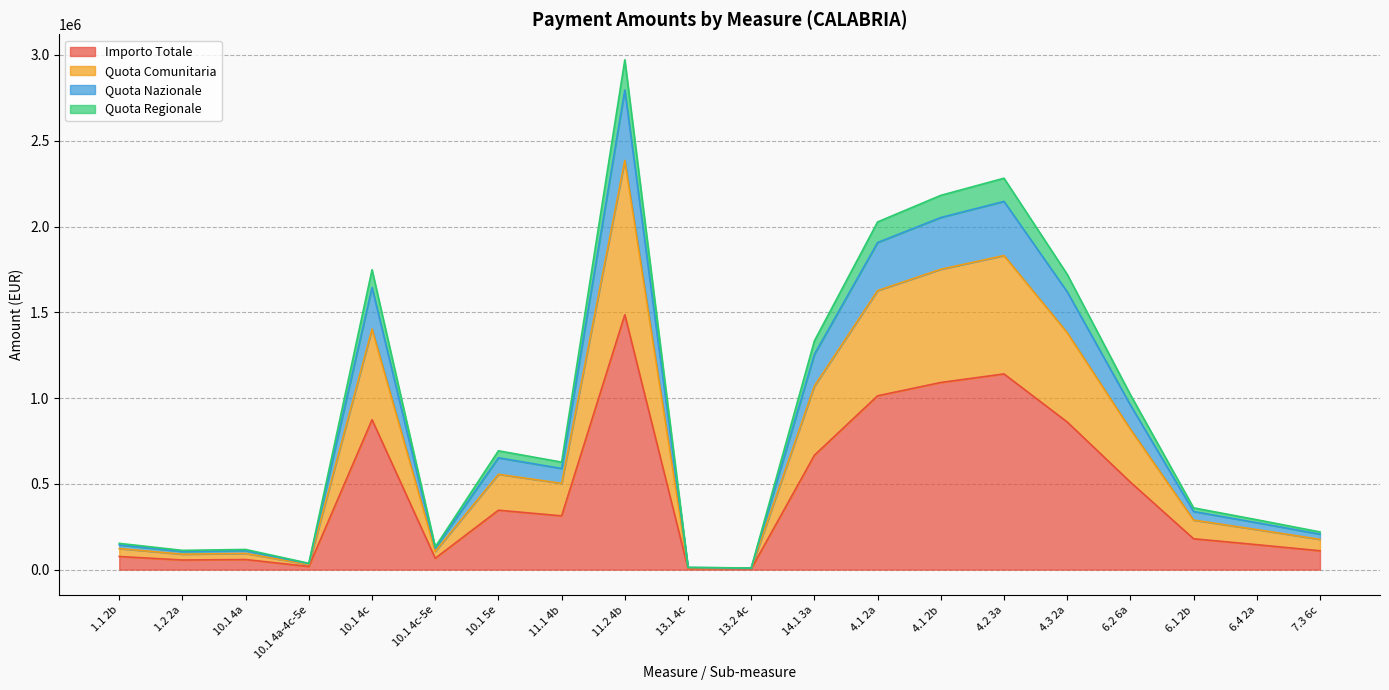

True or false: Quota Comunitaria and Importo Totale cross at least once.

False